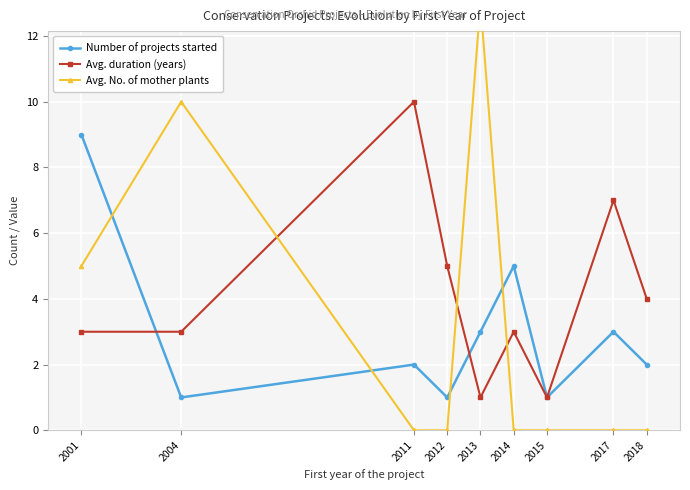

What is the approximate value of Number of projects started at 2014?

5